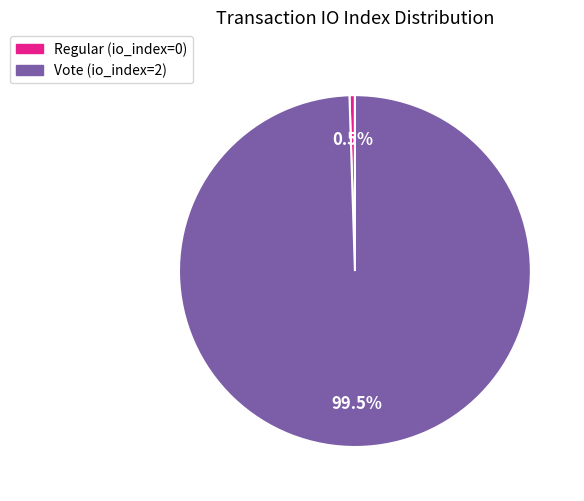

What is the largest slice in the pie chart?

Vote (io_index=2)